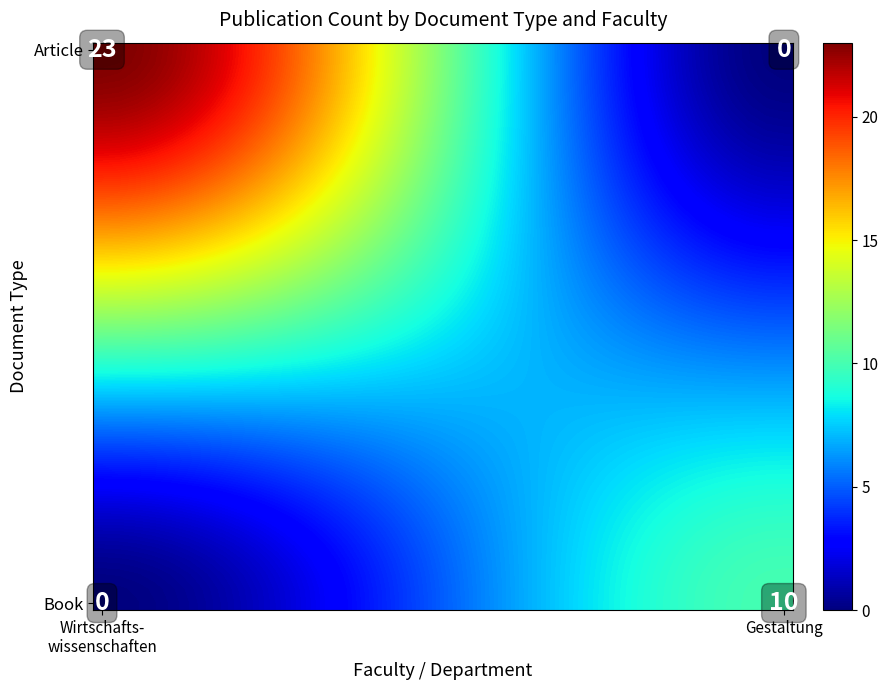

Count the number of categories in the chart.

40